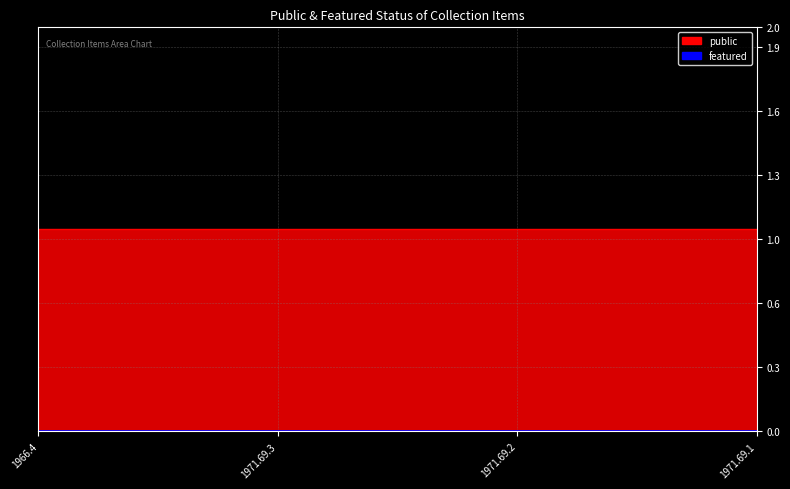

What is the spread (max minus min) of values at 1971.69.2?

1